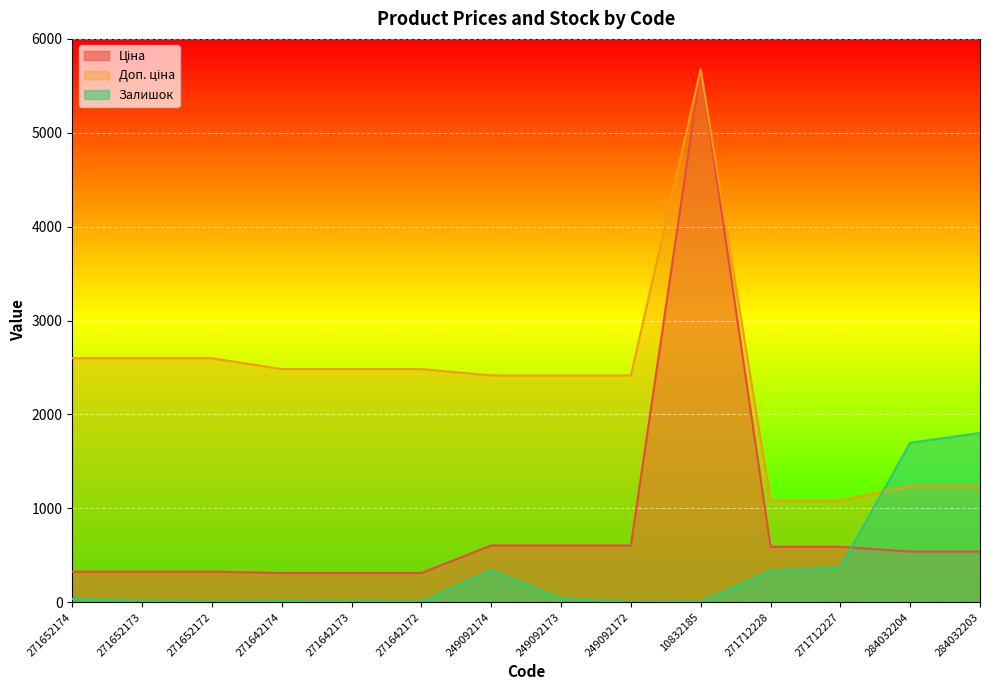

Which series has the widest spread of values?

Ціна